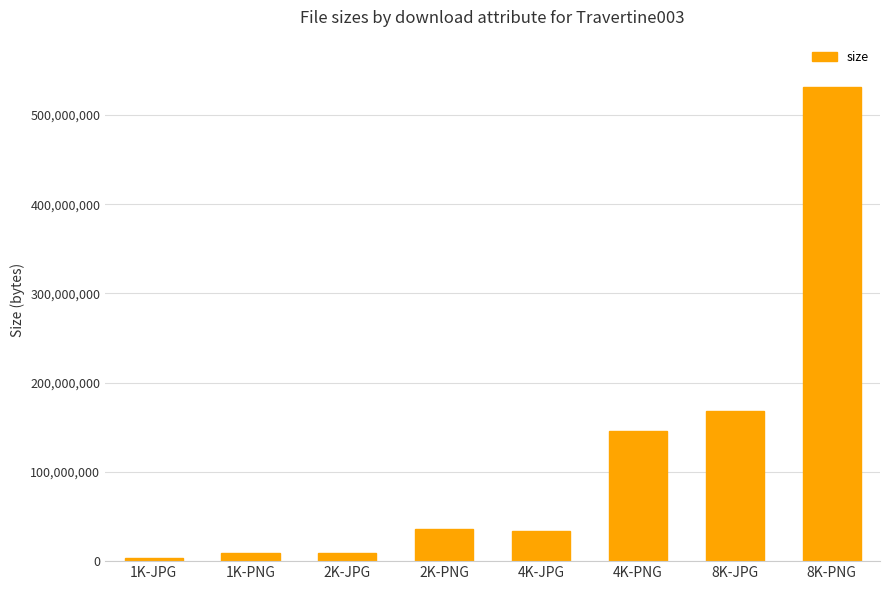

What is the average value?

117038206